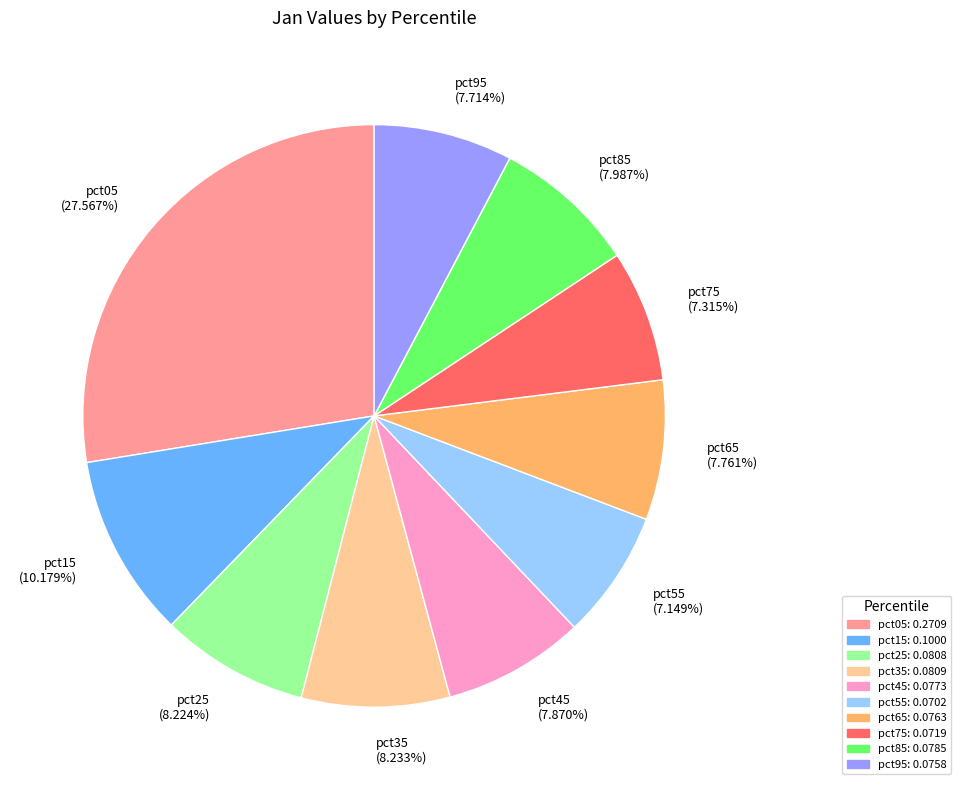

How many slices are in this pie chart?

10